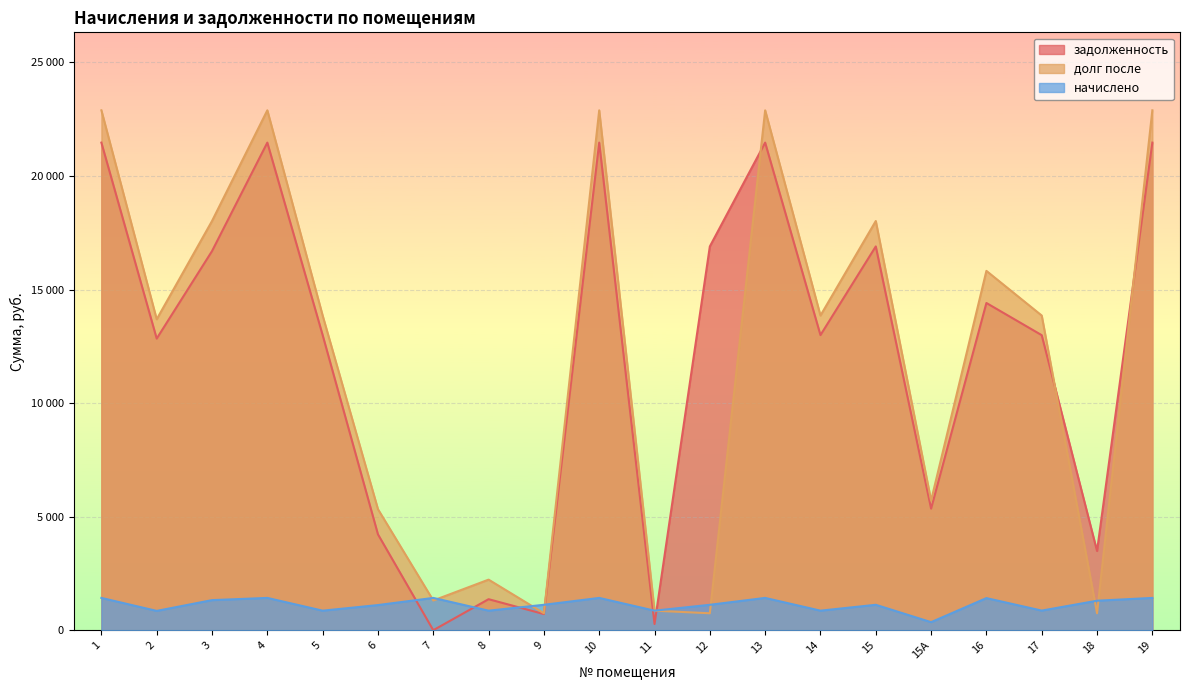

What is the average value of the долг после series?

11961.6